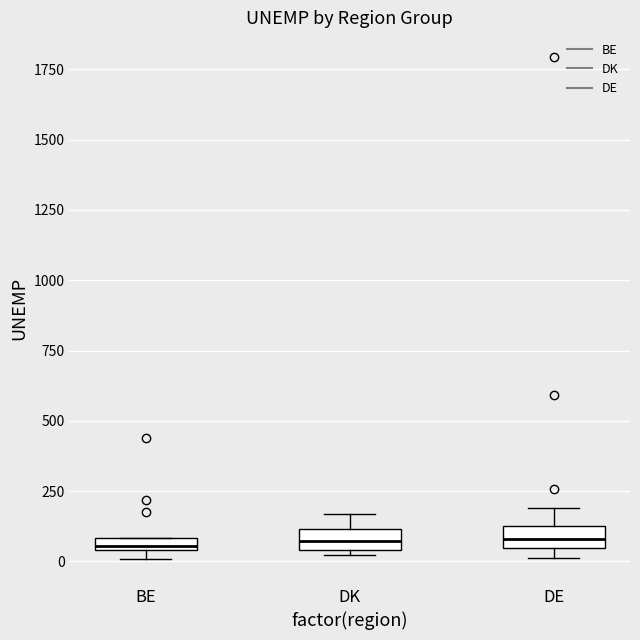

Where is the lower edge of the box for BE on the y-axis? The values are not printed on the chart, so give them approximately, as read against the axis.

50